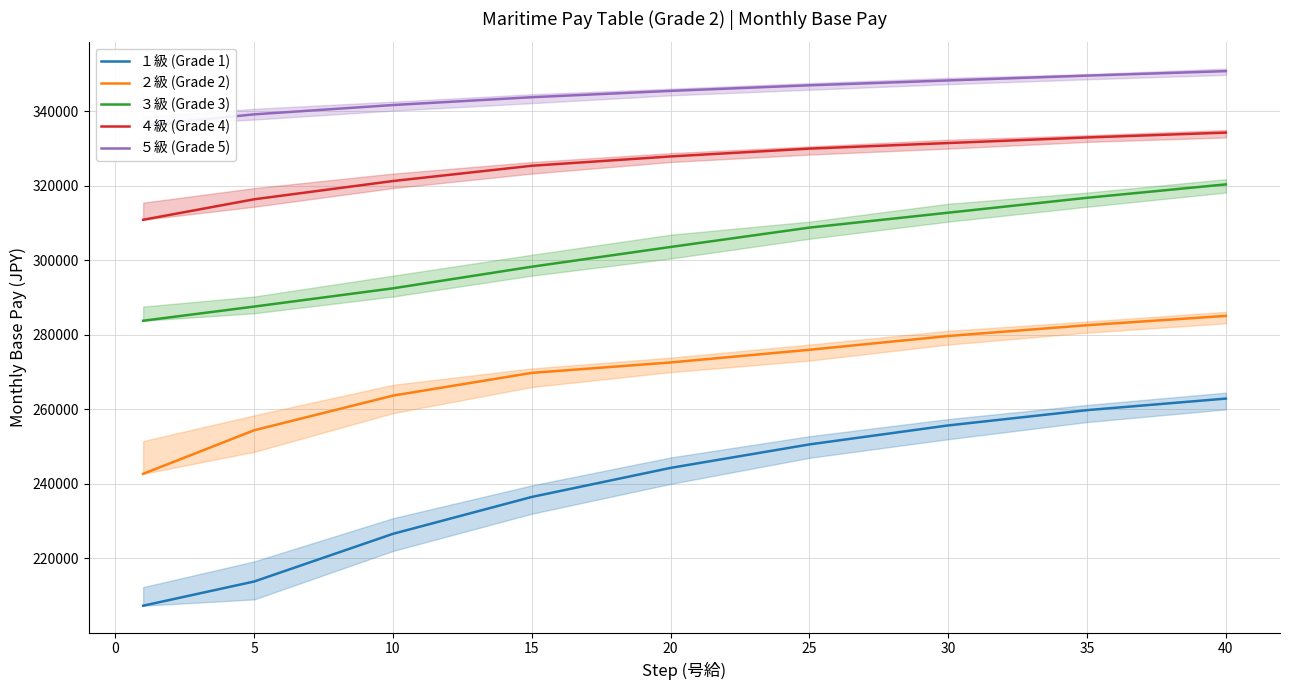

List the series in order of their peak value, lowest first.

１級 (Grade 1), ２級 (Grade 2), ３級 (Grade 3), ４級 (Grade 4), ５級 (Grade 5)